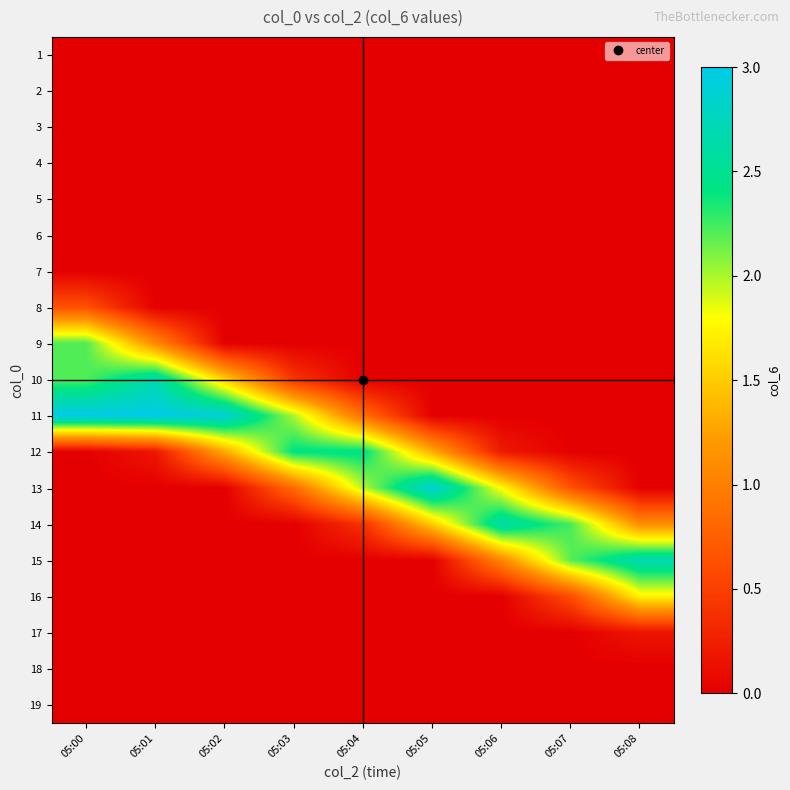

Which series has the largest range (max minus min)?

11